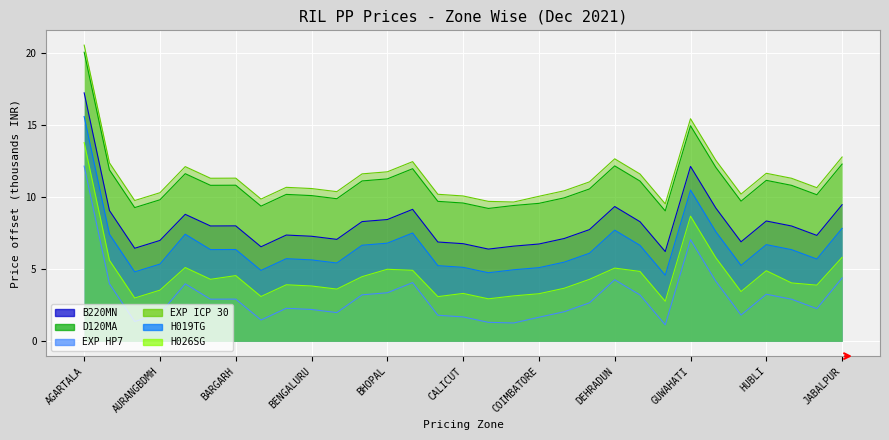

What value does the D120MA series have at HYDERABAD?

10.8